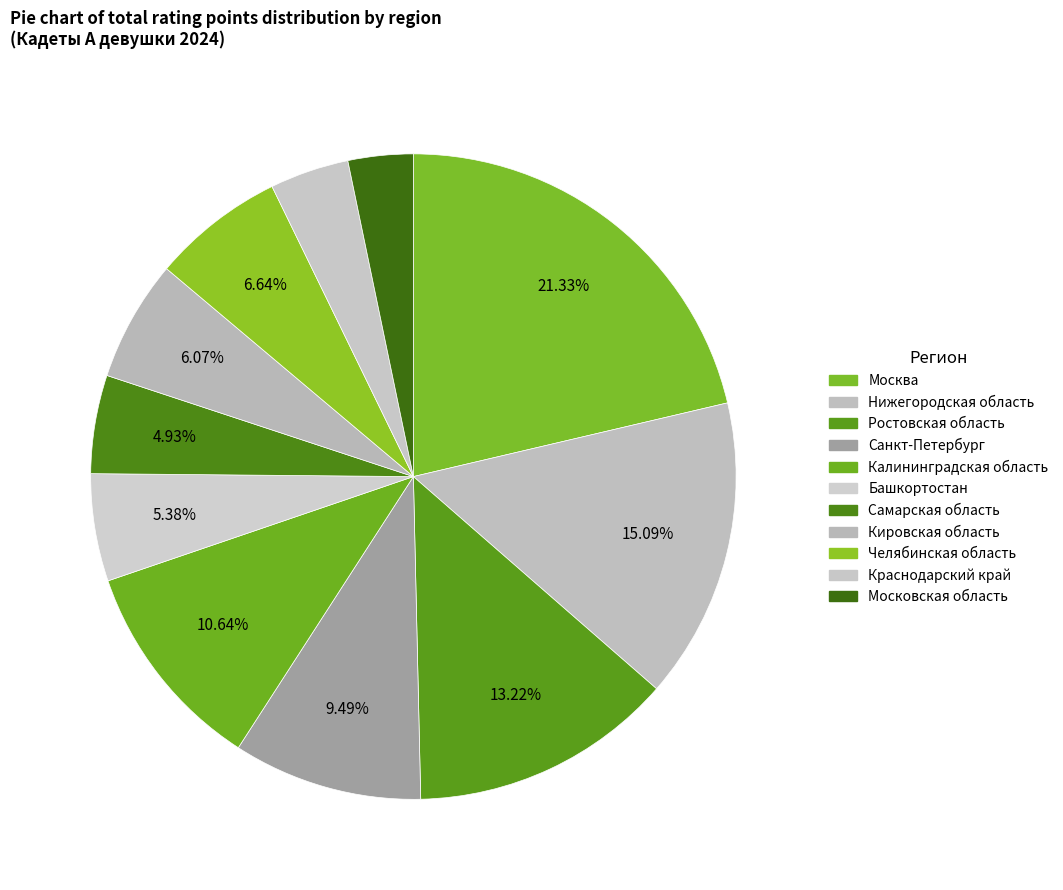

Which category has the smallest portion of the pie?

Московская область